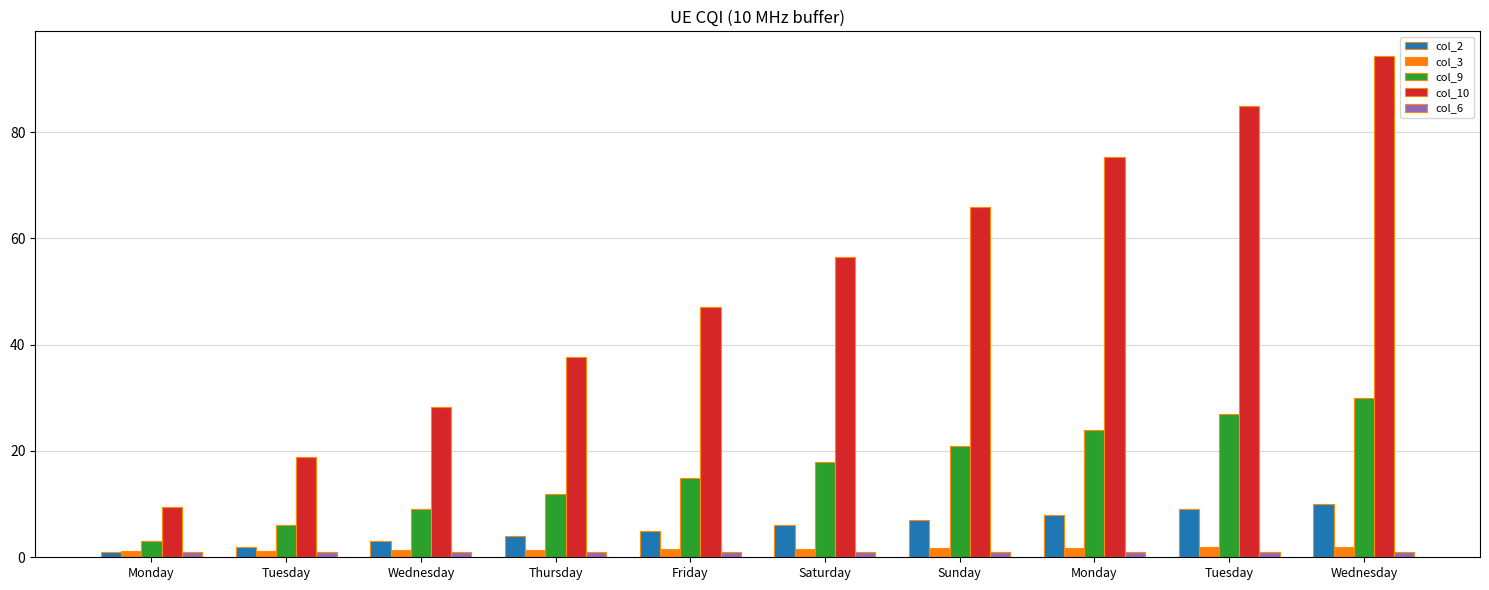

Which has a higher value, Friday or Wednesday?

Wednesday